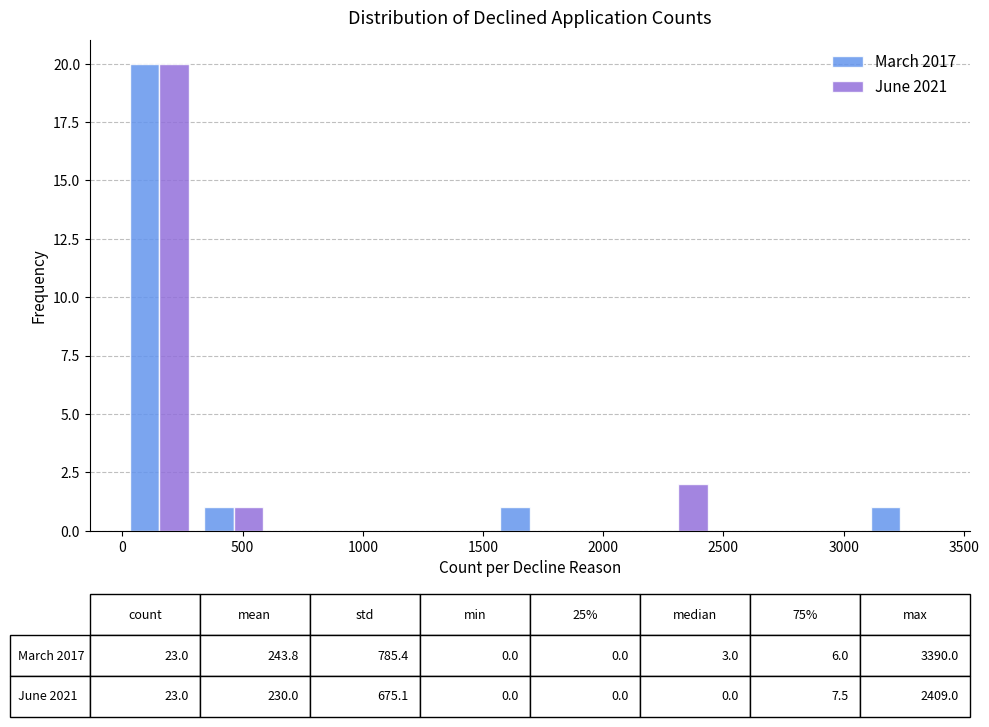

In the March 2017 series, which range on the x-axis has the tallest bar?

0 to 300